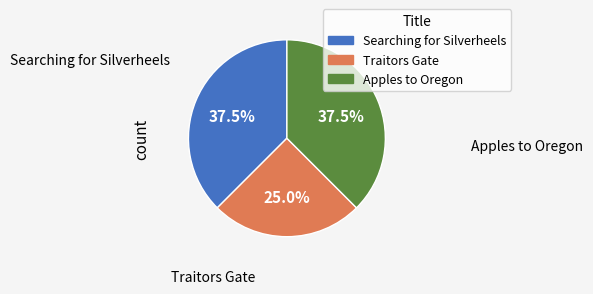

Approximately how many times larger is the value at Searching for Silverheels compared to Traitors Gate?

1.5